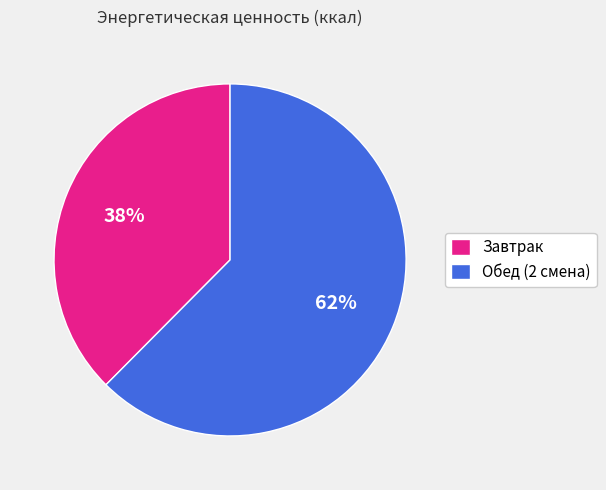

Rank the categories by value from lowest to highest.

Завтрак, Обед (2 смена)